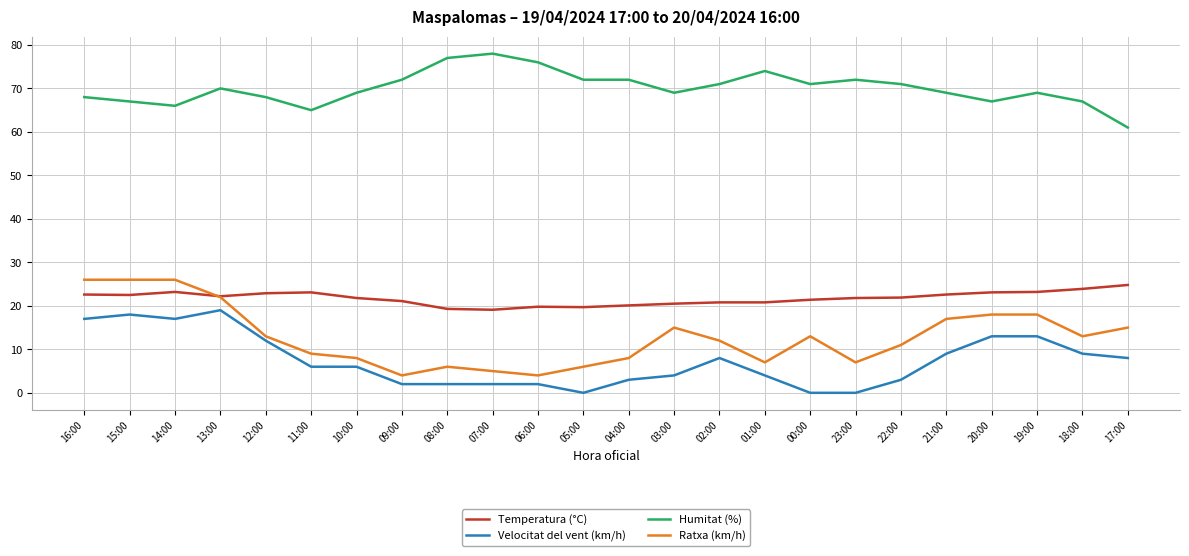

Which label corresponds to the largest value in the chart?

07:00